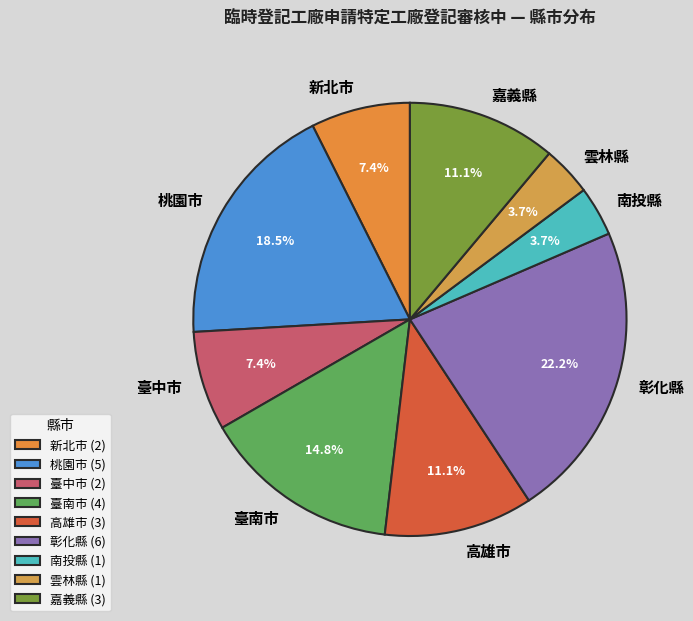

Does 桃園市 represent more than half of the total?

No